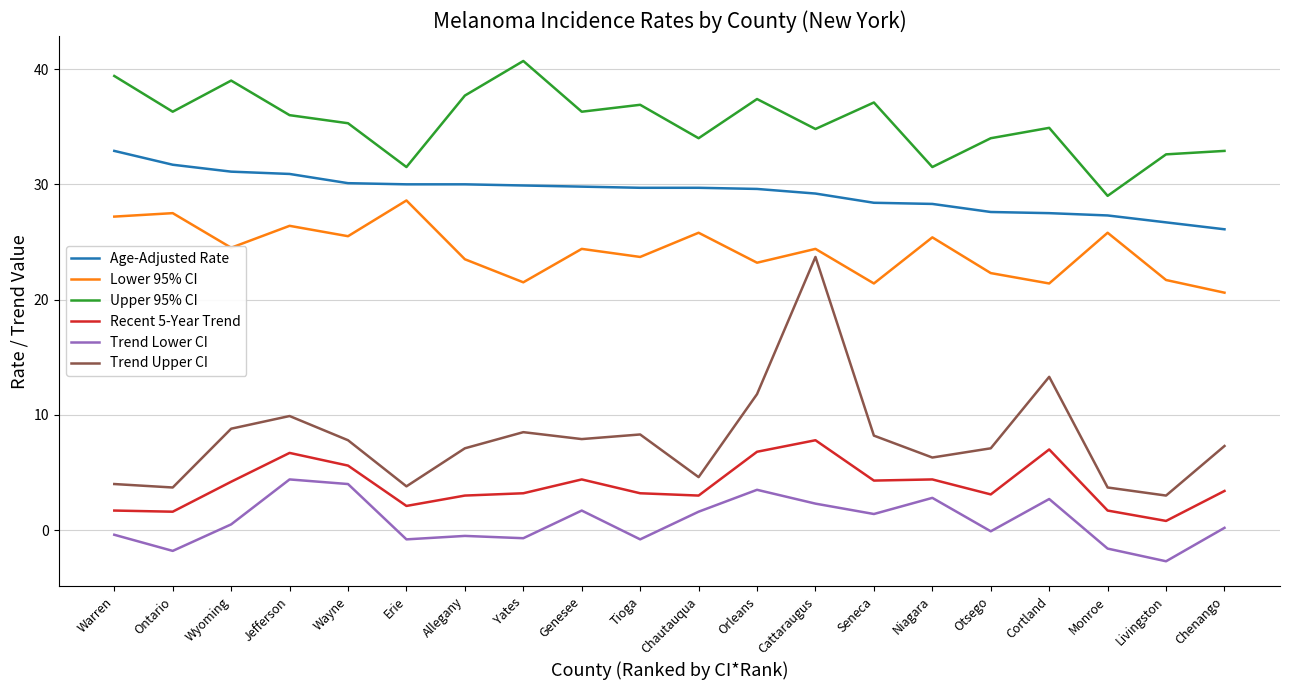

What is the smallest value displayed?

-2.7